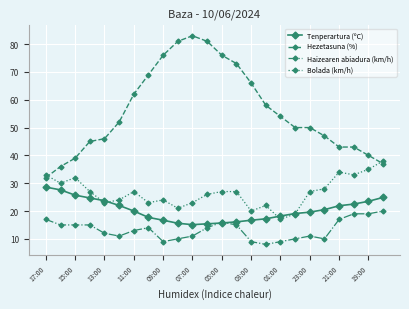

Which series has the widest spread of values?

Hezetasuna (%)